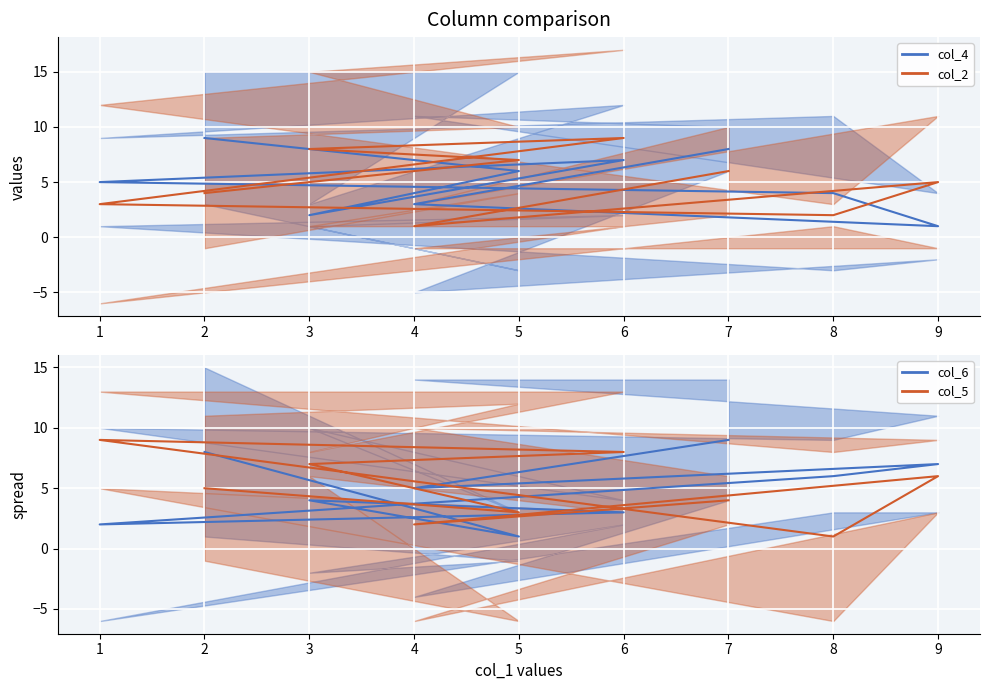

What position from the right is 6?

6